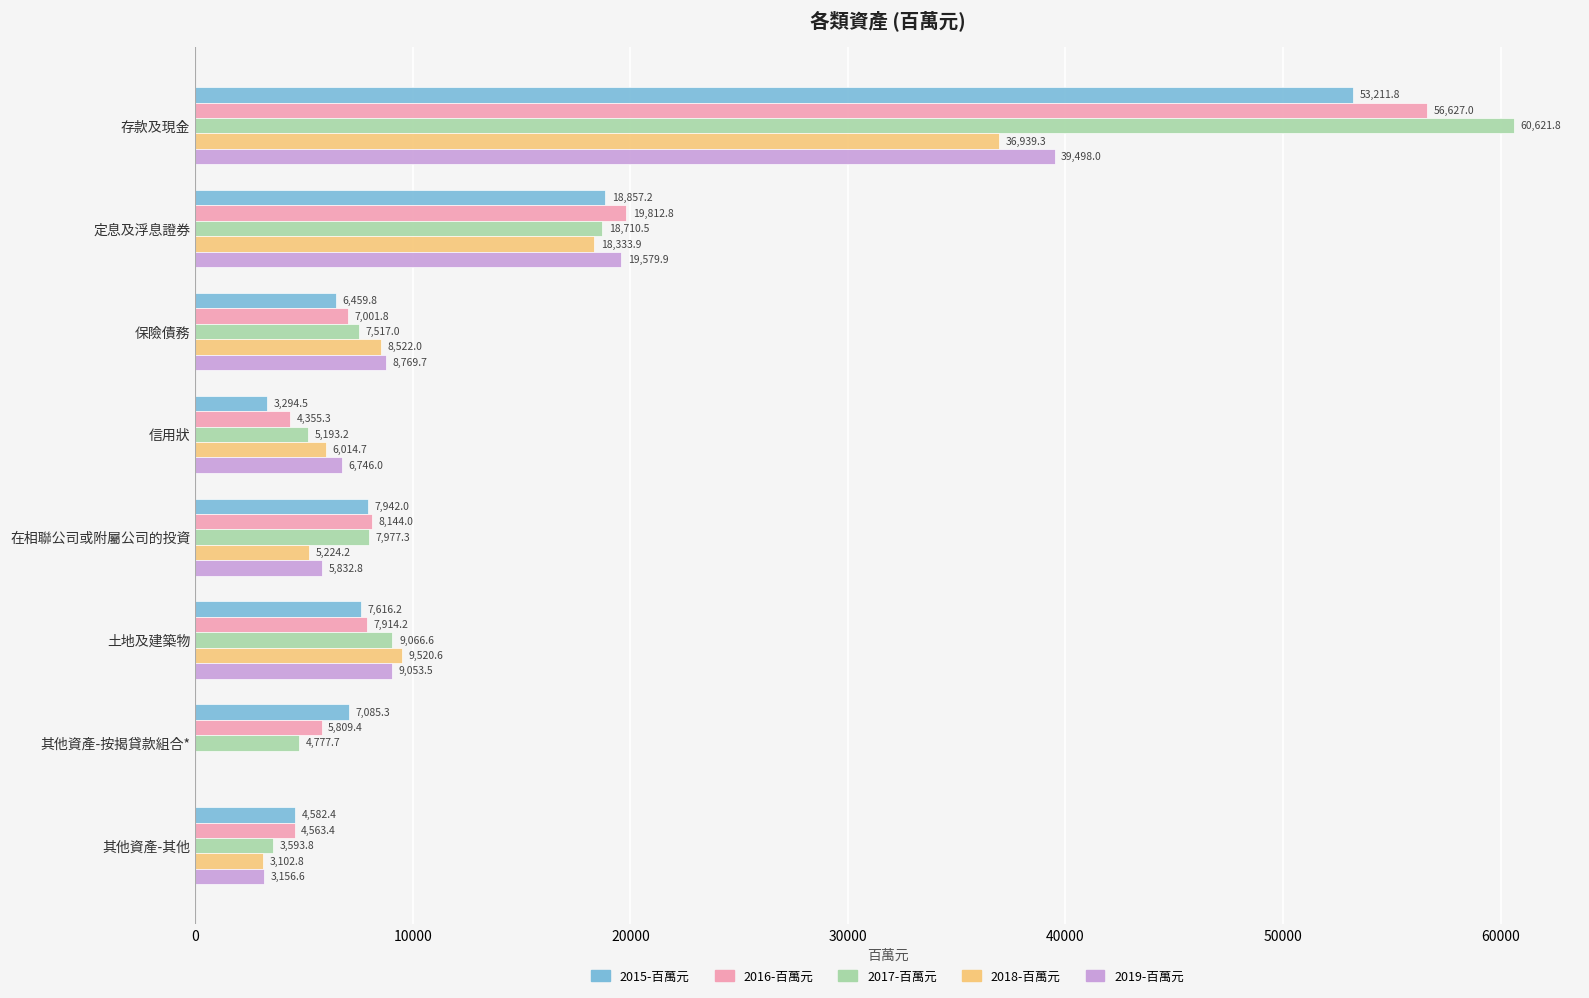

What is the sum of all 2018-百萬元 values?

87657.5